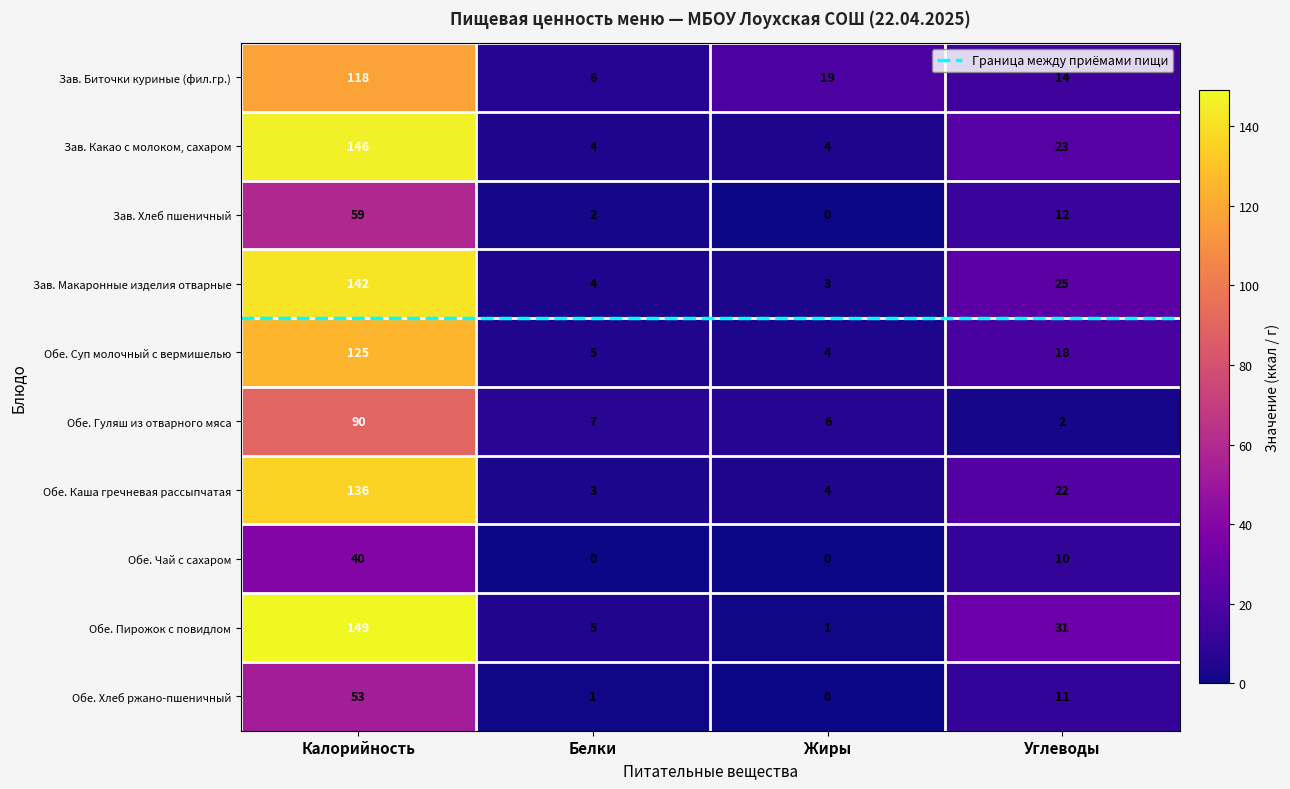

Where does the Обе. Каша гречневая рассыпчатая series first go above 22?

Калорийность